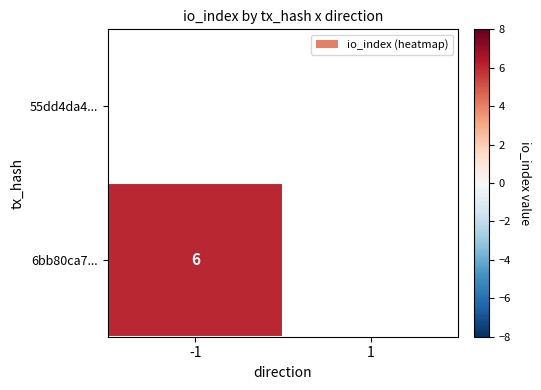

How many data points does each series have?

2